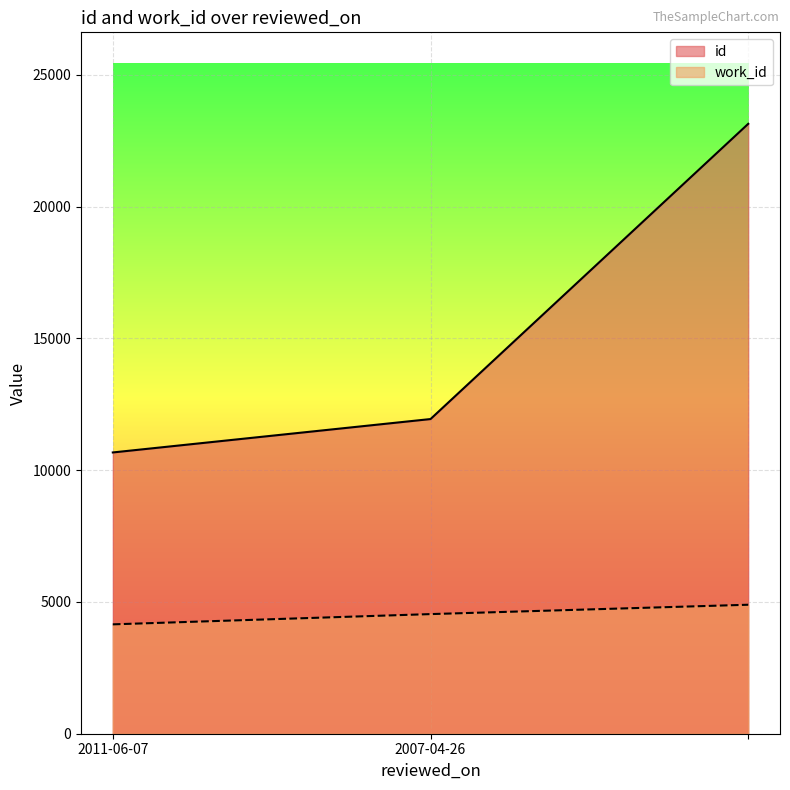

Does the chart display data point markers on the line(s)?

No